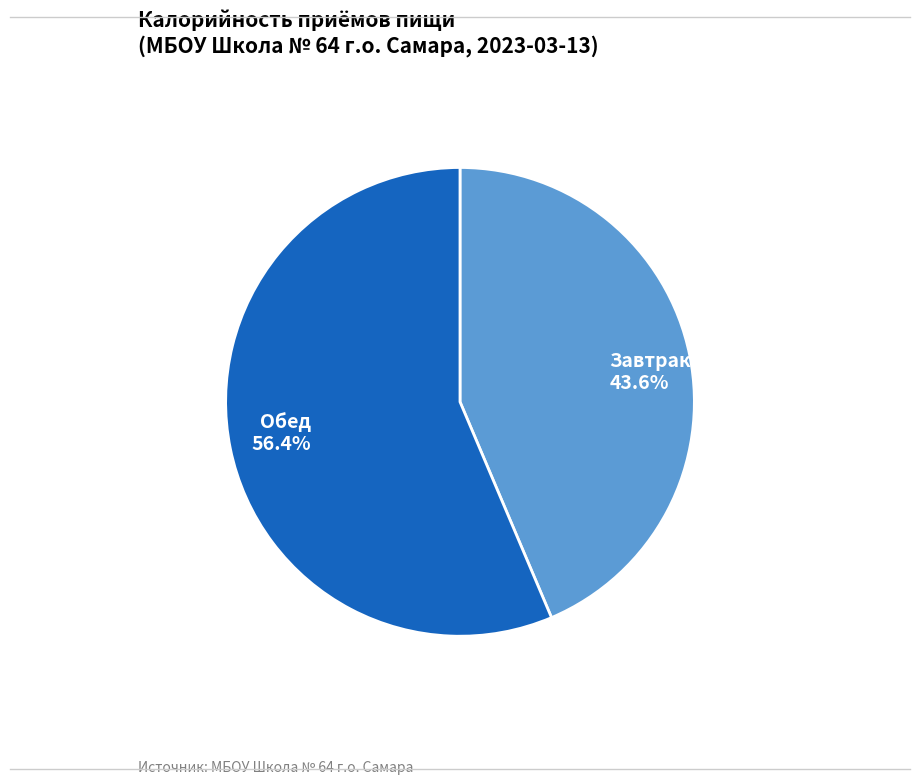

Do Завтрак 43.6% and Обед 56.4% together represent more than half of the pie?

Yes